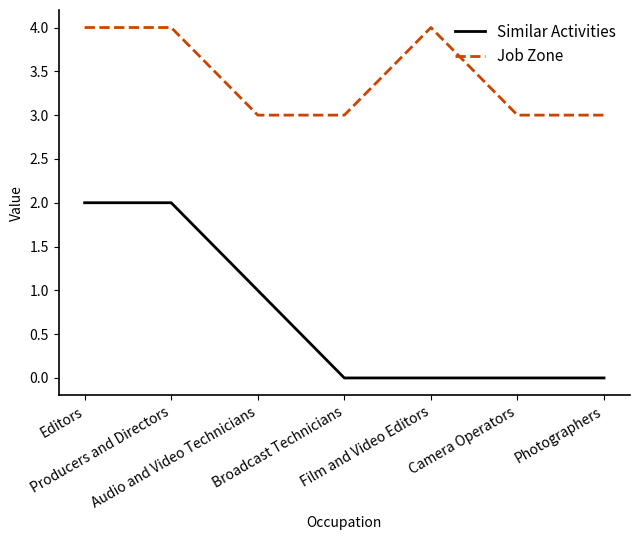

What is the lowest value of the Job Zone series?

3